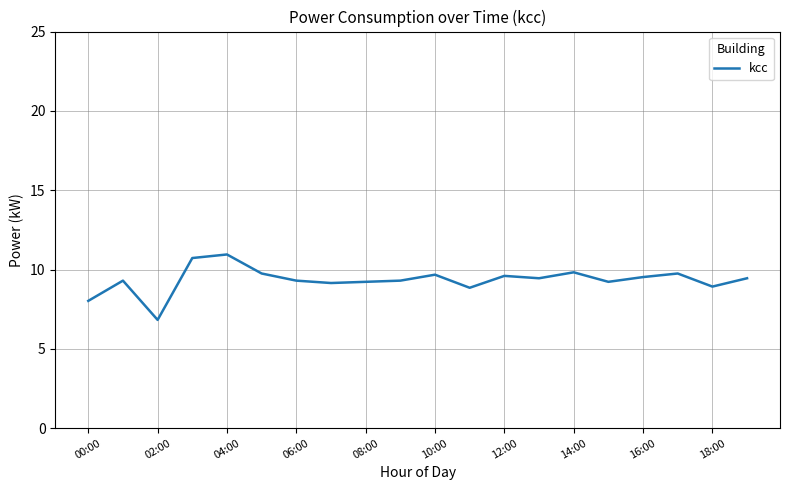

What is the difference between the maximum and minimum values?

4.1